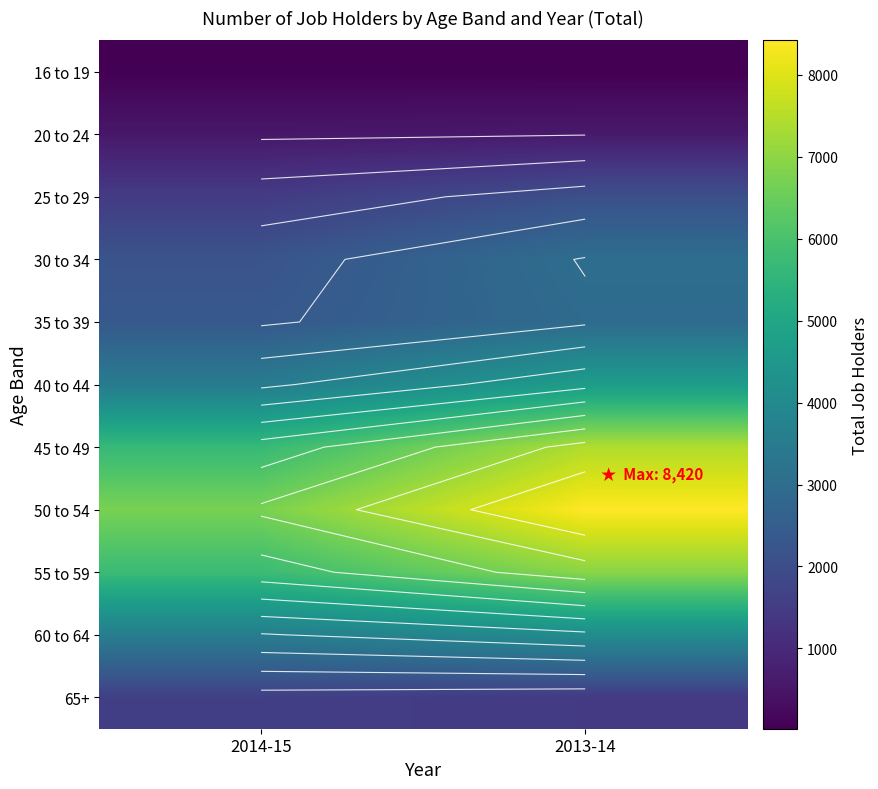

List the labels in order of 60 to 64 value, largest first.

2013-14, 2014-15